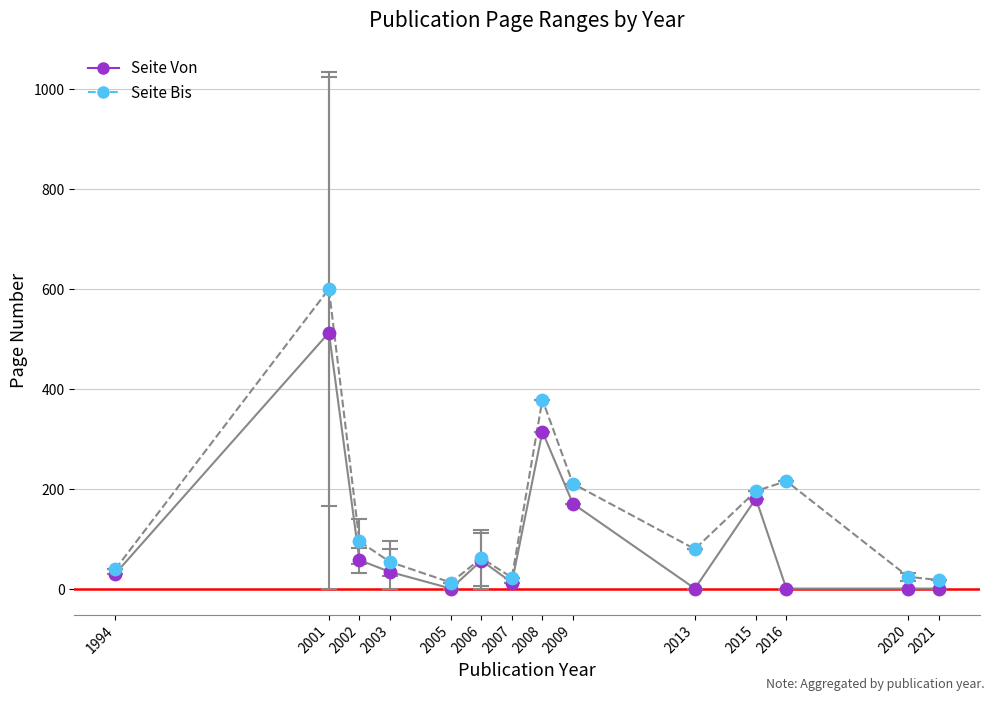

Which series has the largest total across all categories?

Seite Bis